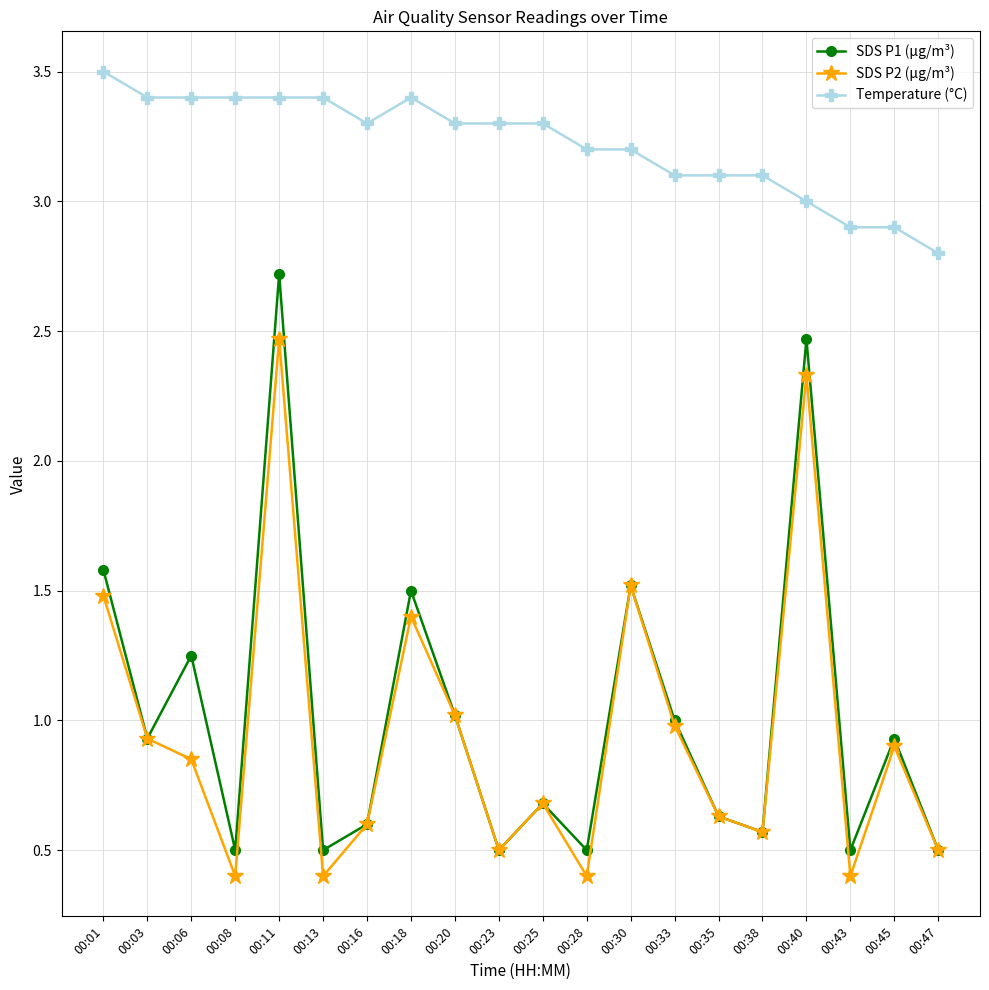

Is it true that SDS P1 (µg/m³) equals 0.9 at 00:45?

True